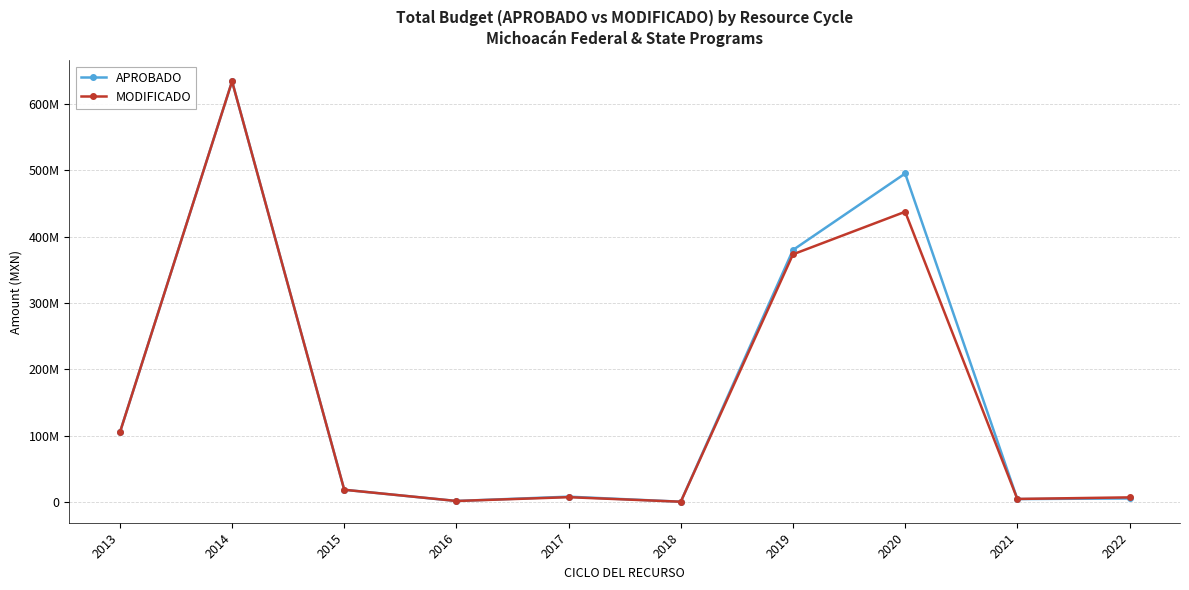

What are all the series names shown in the legend?

APROBADO, MODIFICADO